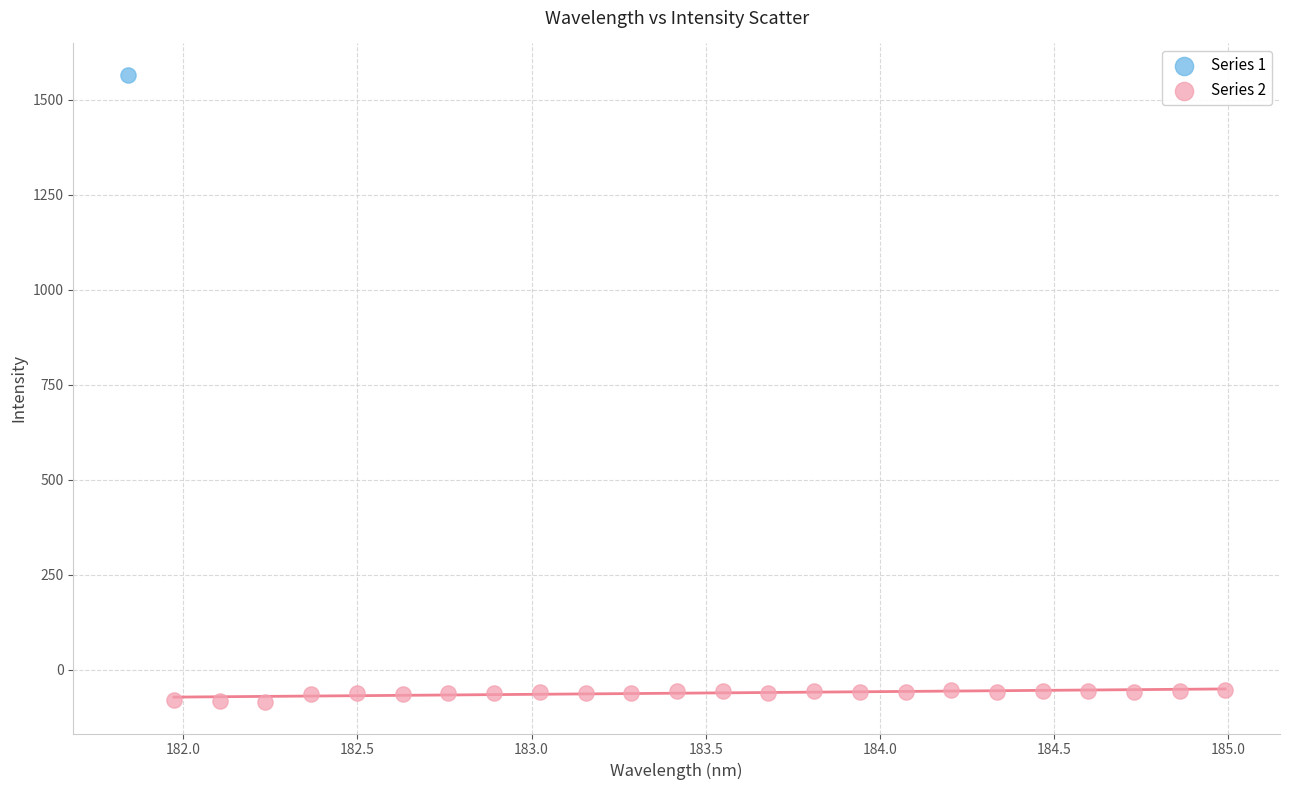

What are all the series names shown in the legend?

Series 1, Series 2